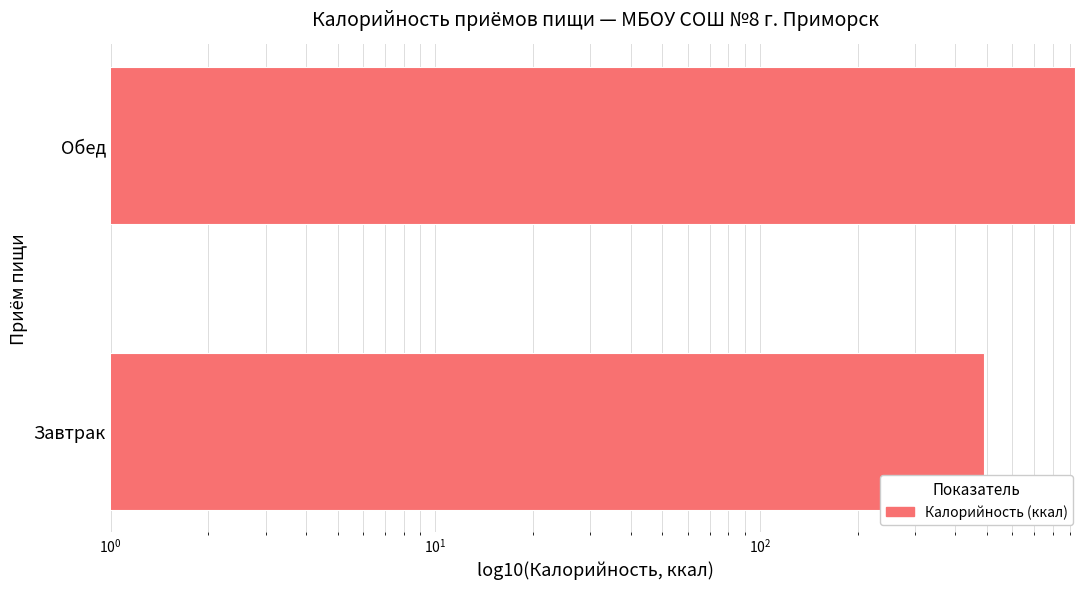

The chart shows a value of 198 at Завтрак. True or false?

False